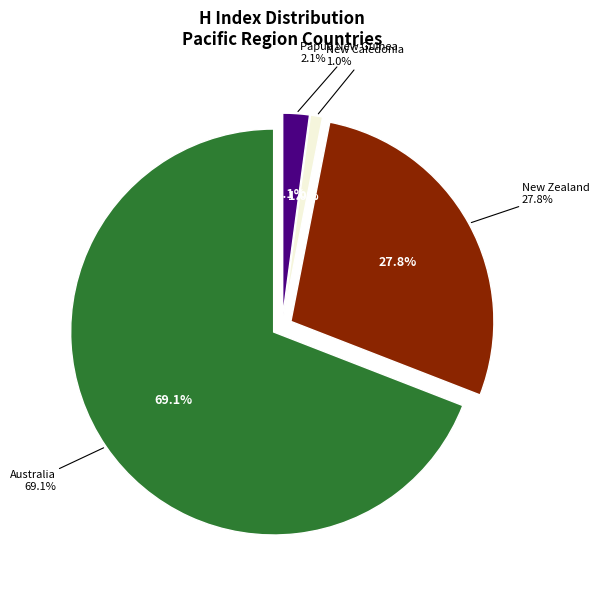

What is the largest slice in the pie chart?

Australia